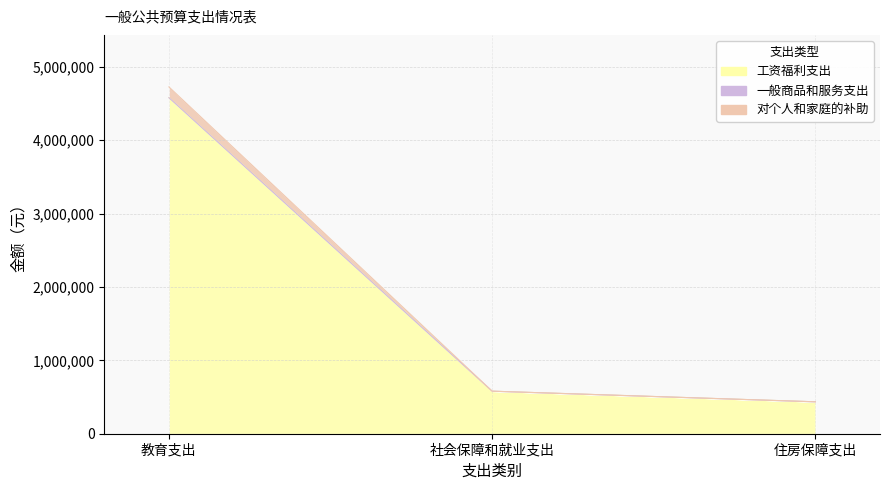

What is the difference between the 对个人和家庭的补助 values at 住房保障支出 and 社会保障和就业支出?

144970.6